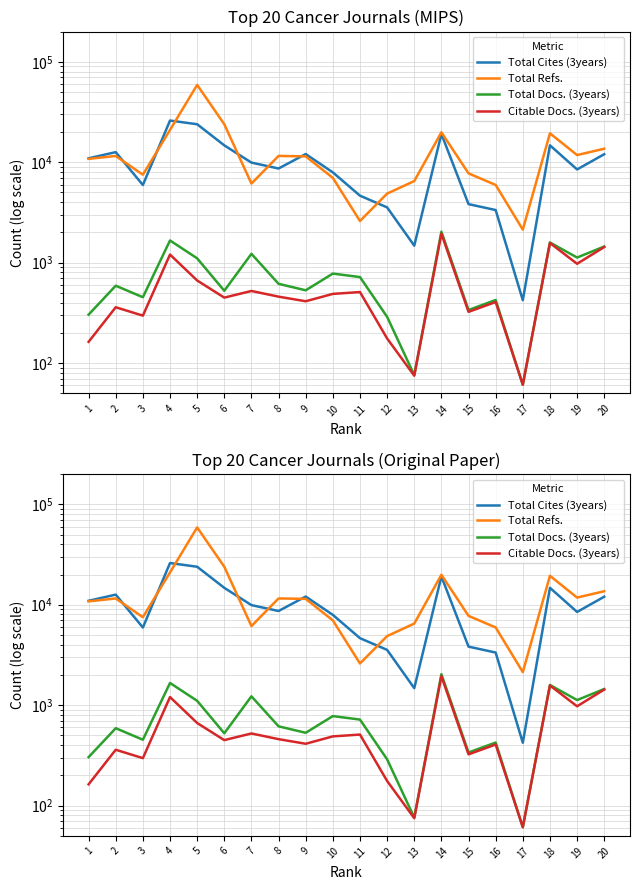

Which category has the lowest value in the Citable Docs. (3years) series?

17